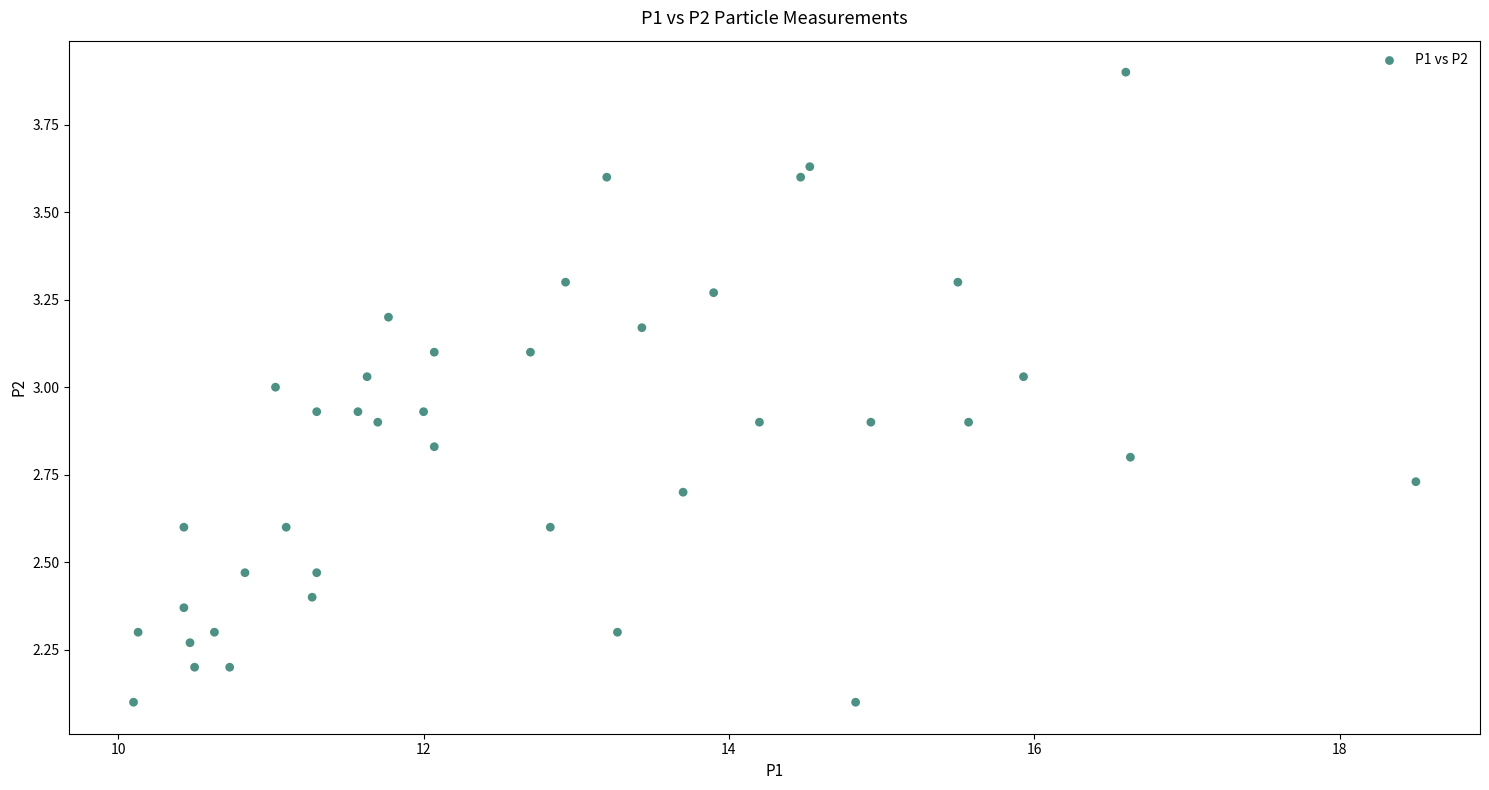

What is the range of X values (max minus min)?

8.4